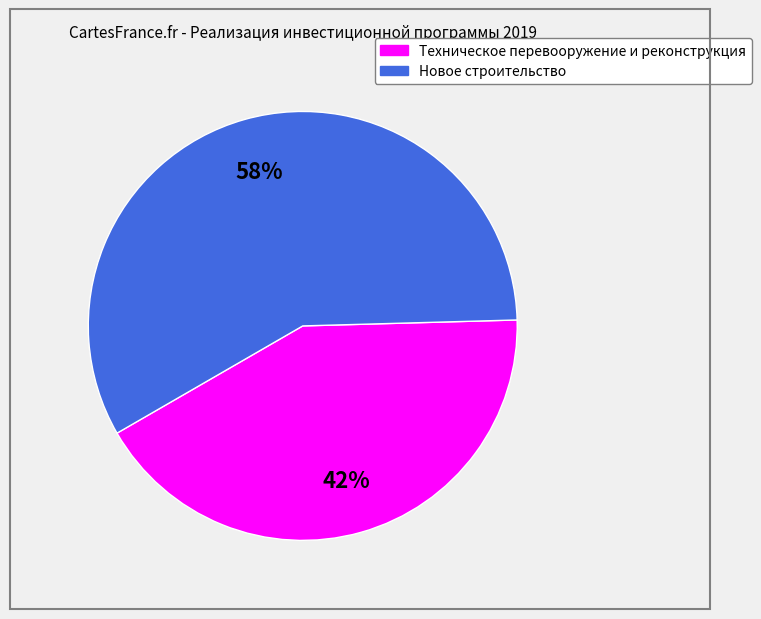

Which category accounts for the majority?

Новое строительство